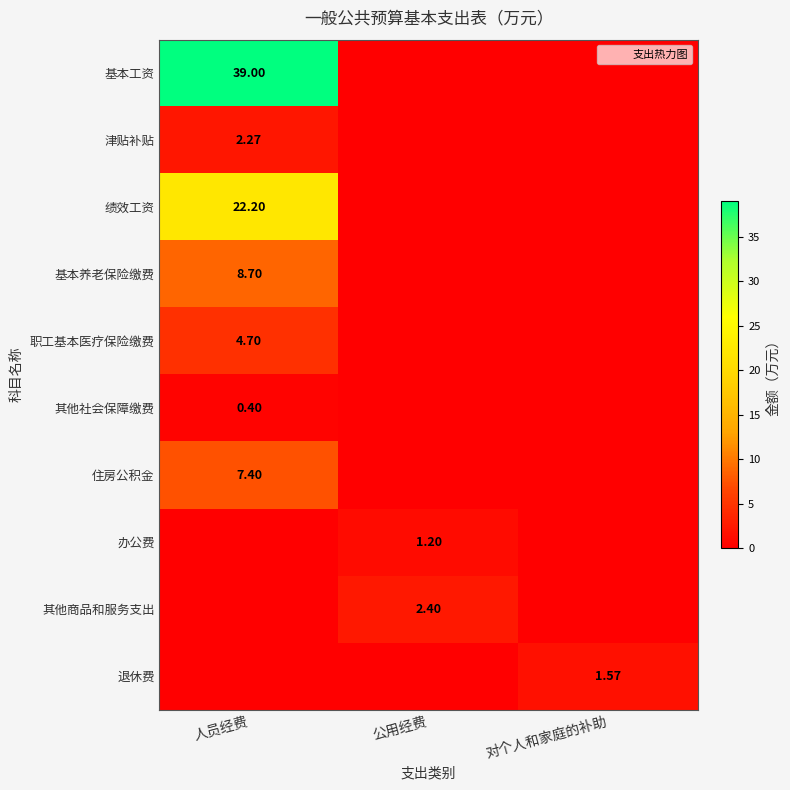

Which series changed the most between 人员经费 and 公用经费?

基本工资